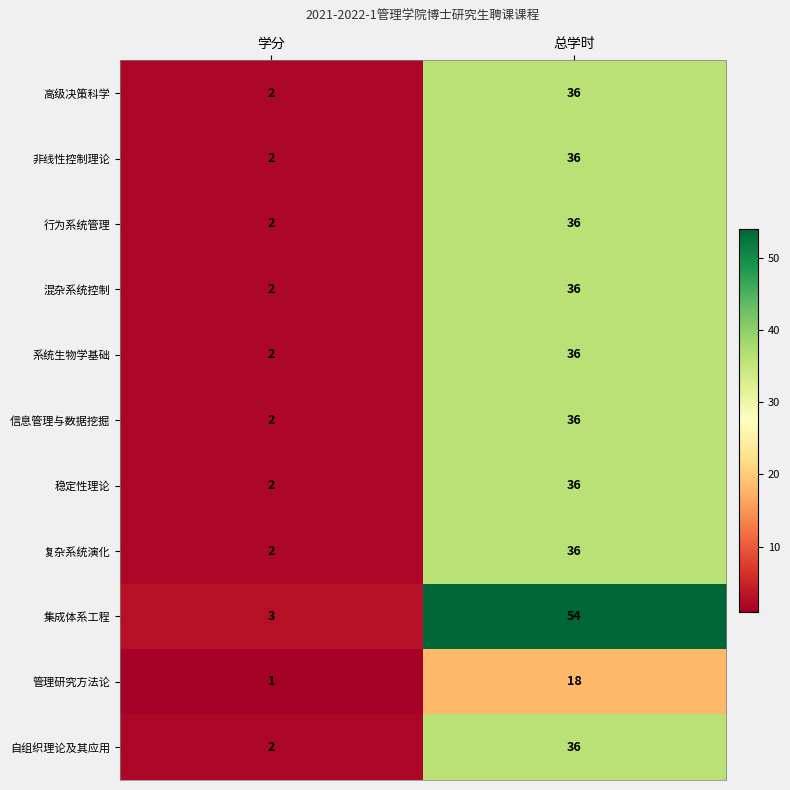

What is the average value of the 信息管理与数据挖掘 series?

19